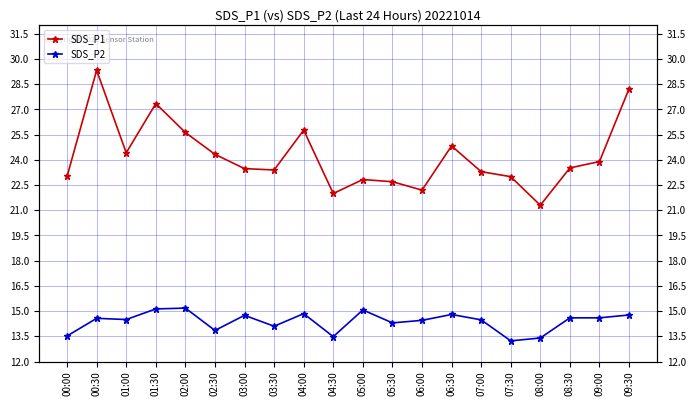

The value of SDS_P1 at 09:30 is 45.6. True or false?

False